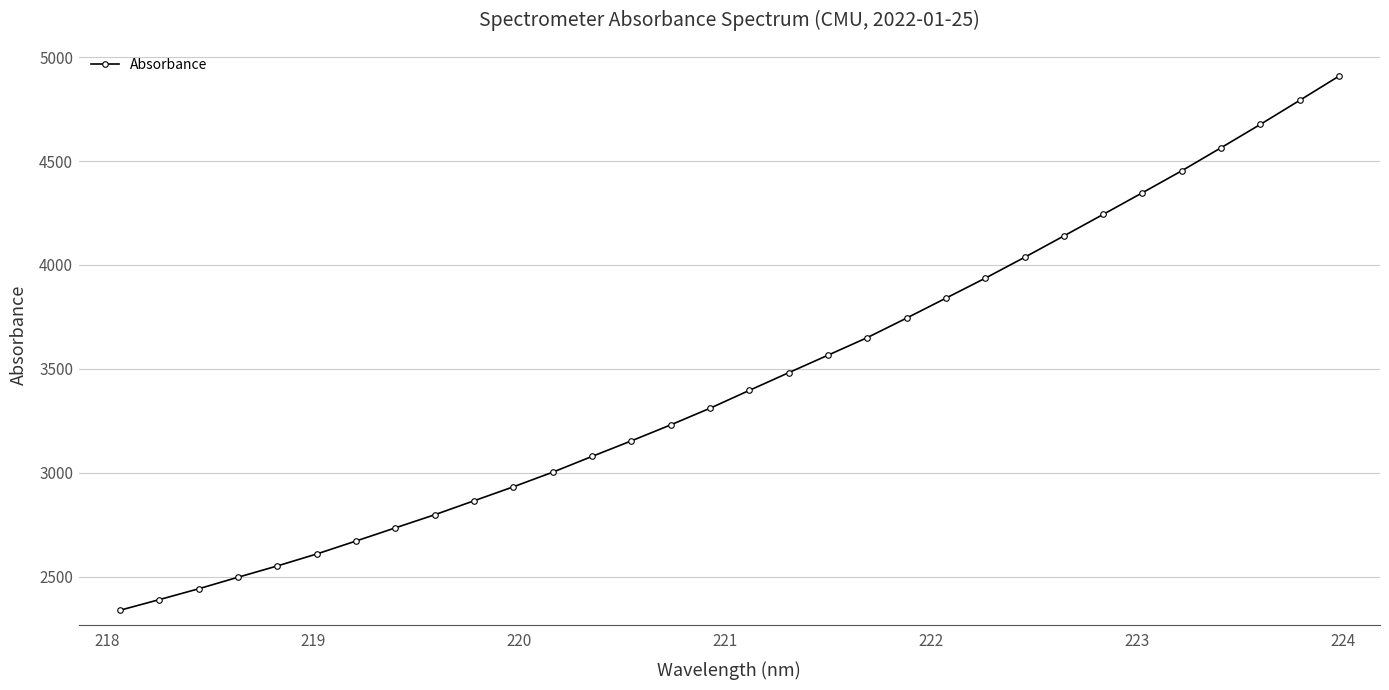

What is the difference between the maximum and second lowest values?

2518.3